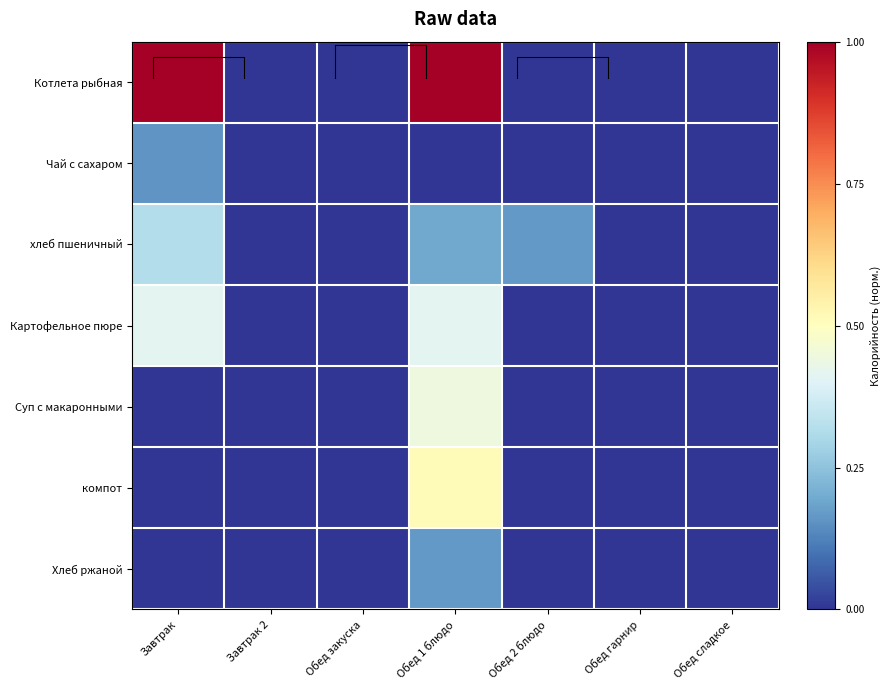

How many data points in хлеб пшеничный are above 0?

3